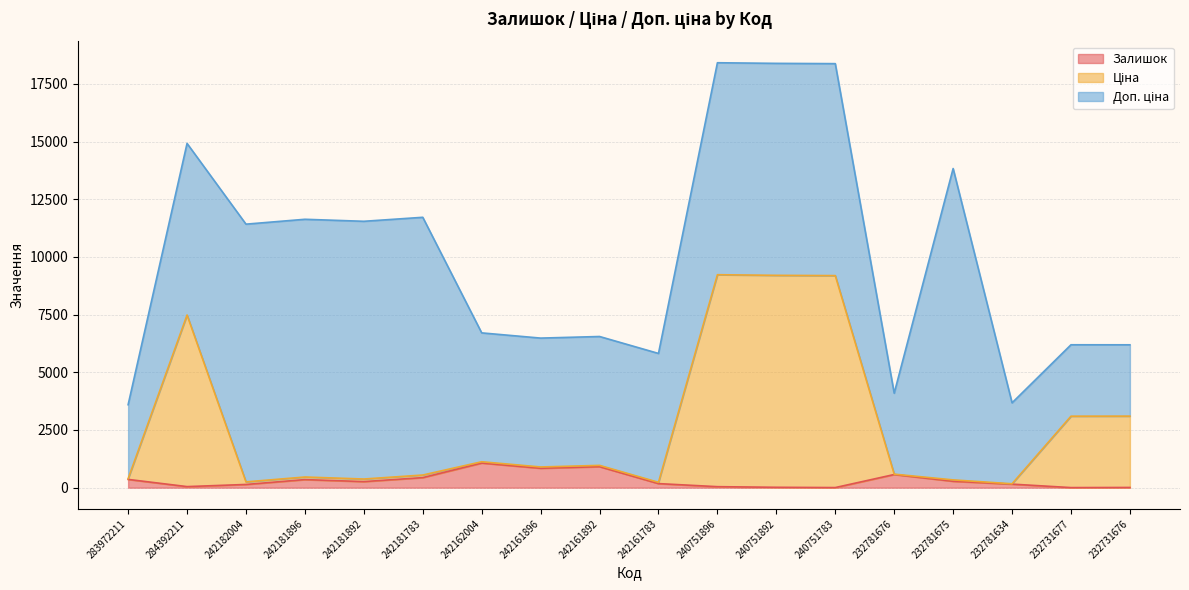

The Ціна series shows 965.9 at 242161892. True or false?

True